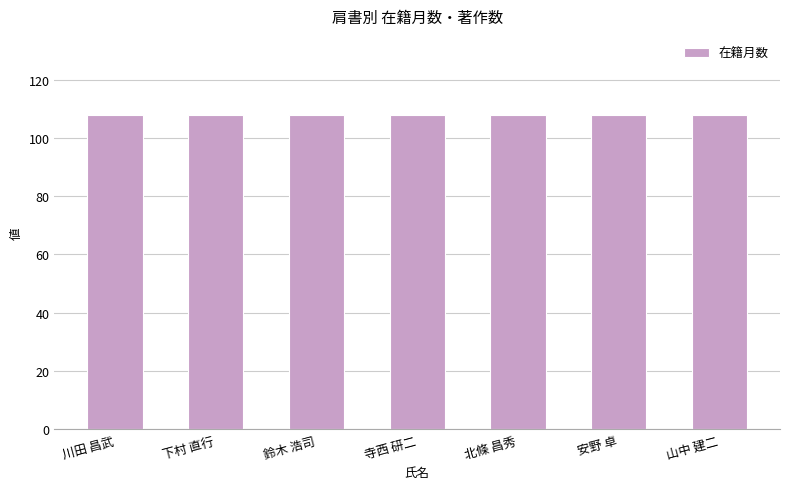

Which series has the largest range (max minus min)?

在籍月数